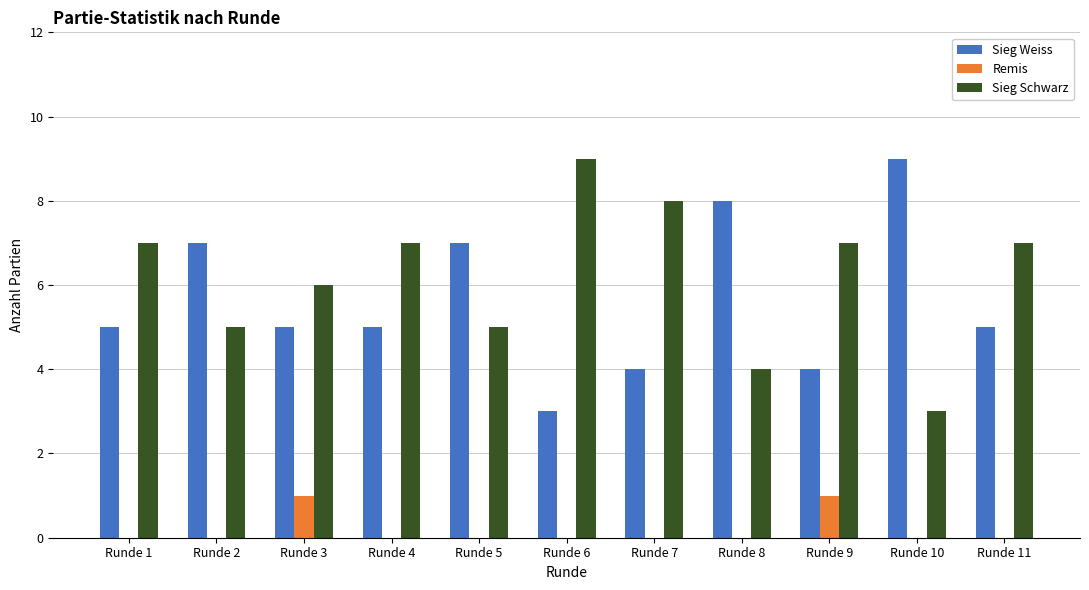

What is the sum of all Sieg Schwarz values?

68